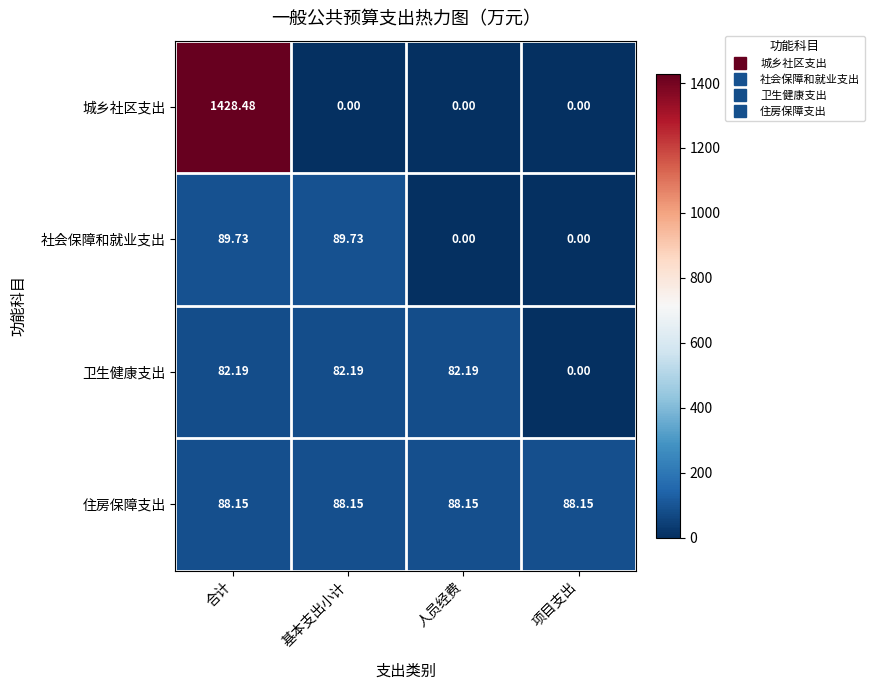

Between 合计 and 基本支出小计, which series saw the biggest shift?

城乡社区支出